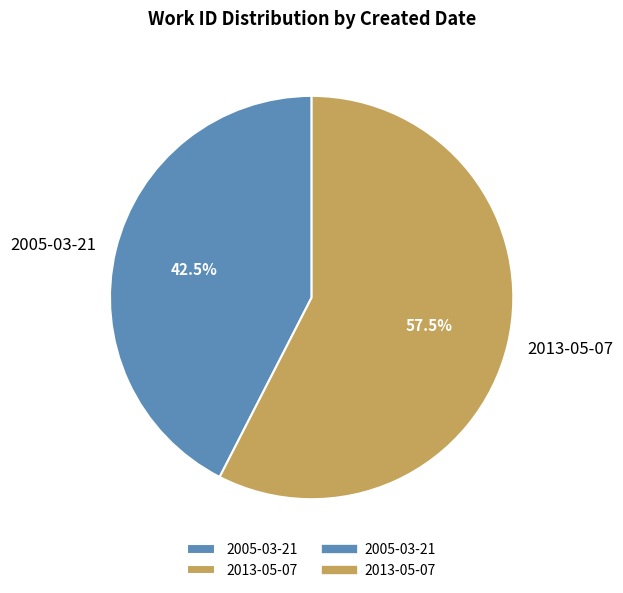

Rank the categories by value from highest to lowest.

2013-05-07, 2005-03-21